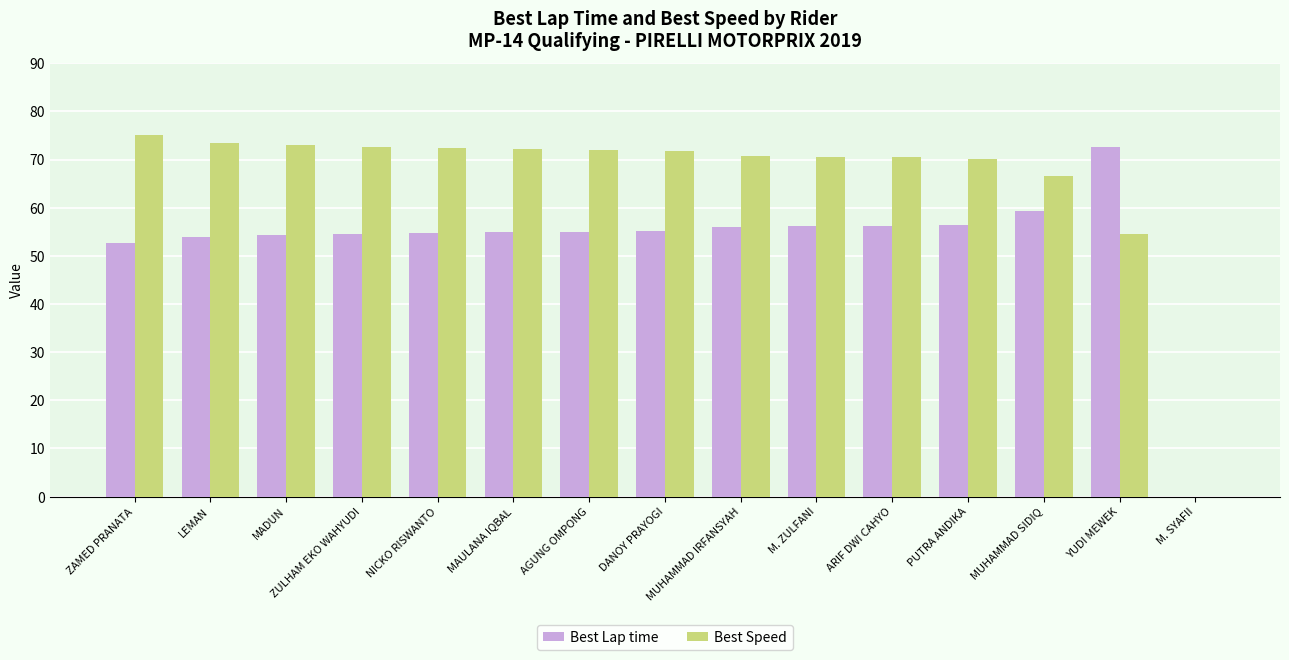

Are the bars horizontal?

No